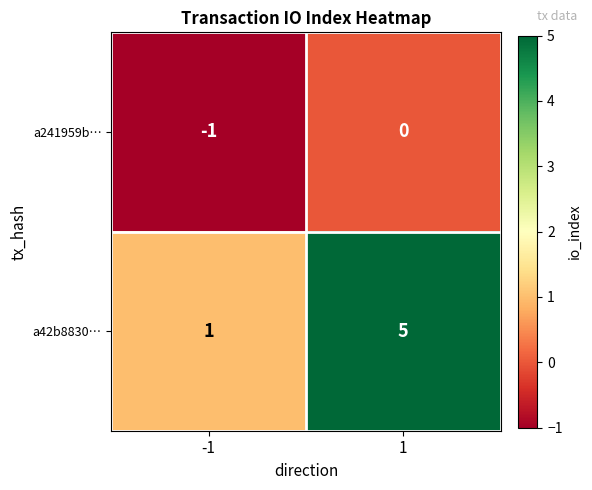

The a241959b… series shows 0 at 1. True or false?

True